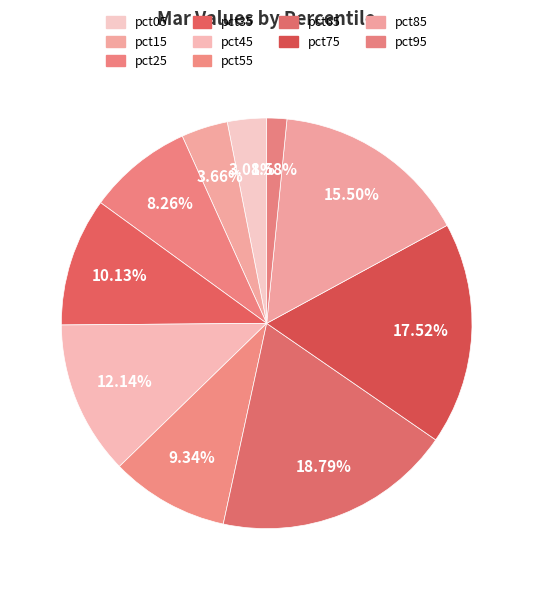

To the nearest percent, what is the average slice percentage?

10%